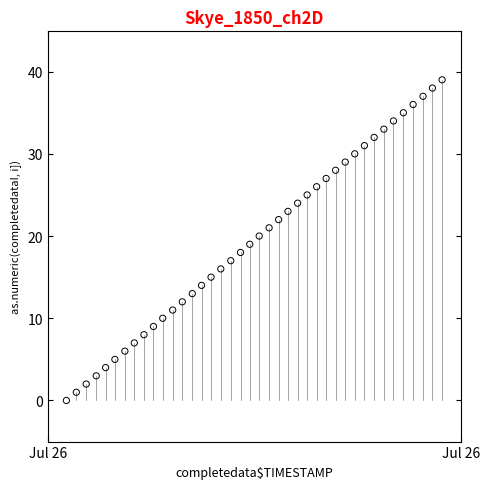

What is the range of Y values (max minus min)?

39